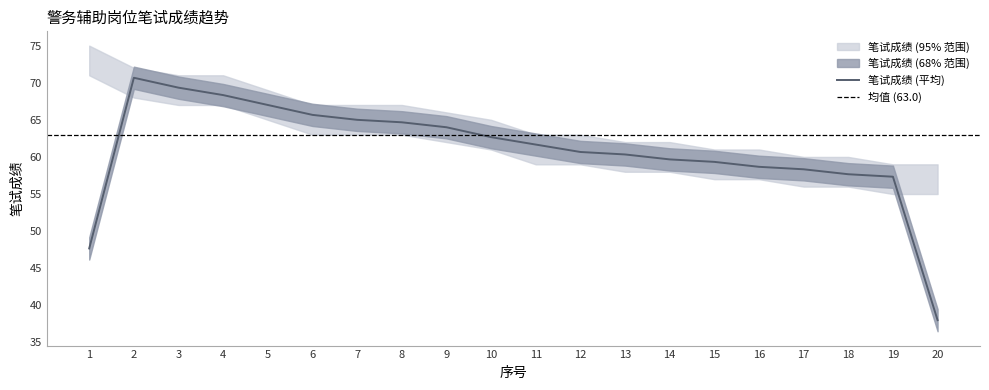

At which label does 笔试成绩 (平均) reach its minimum?

20